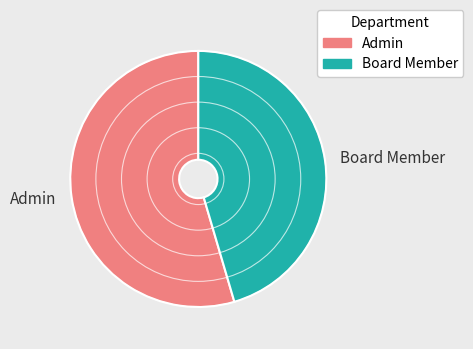

True or false: Board Member accounts for 45% of the total.

True